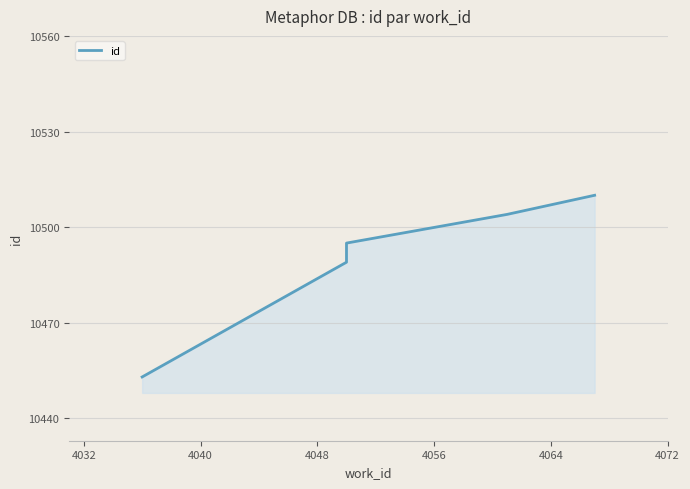

What is the difference between the maximum and minimum values?

57